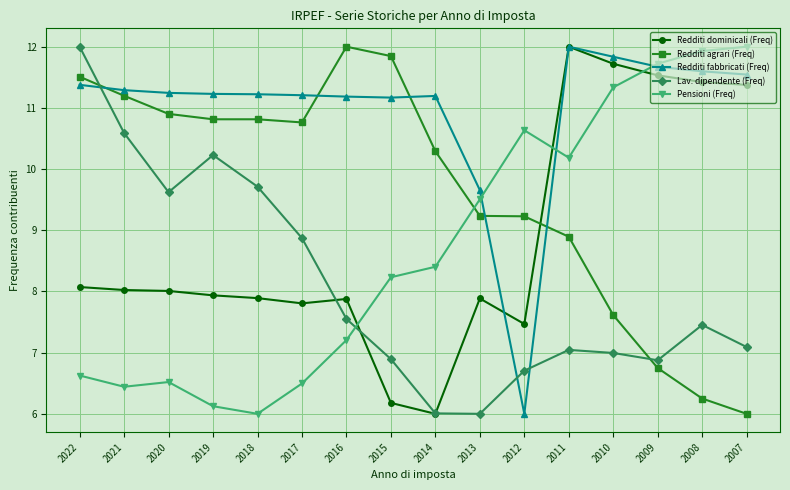

Reading right to left, list all the values displayed in this chart.

Redditi dominicali (Freq): 11.4	11.4	11.5	11.7	12.0	7.5	7.9	6.0	6.2	7.9	7.8	7.9	7.9	8.0	8.0	8.1
Redditi agrari (Freq): 6.0	6.2	6.7	7.6	8.9	9.2	9.2	10.3	11.8	12.0	10.8	10.8	10.8	10.9	11.2	11.5
Redditi fabbricati (Freq): 11.5	11.6	11.7	11.8	12.0	6.0	9.7	11.2	11.2	11.2	11.2	11.2	11.2	11.2	11.3	11.4
Lav. dipendente (Freq): 7.1	7.5	6.9	7.0	7.0	6.7	6.0	6.0	6.9	7.6	8.9	9.7	10.2	9.6	10.6	12.0
Pensioni (Freq): 12.0	11.9	11.7	11.3	10.2	10.6	9.5	8.4	8.2	7.2	6.5	6.0	6.1	6.5	6.4	6.6